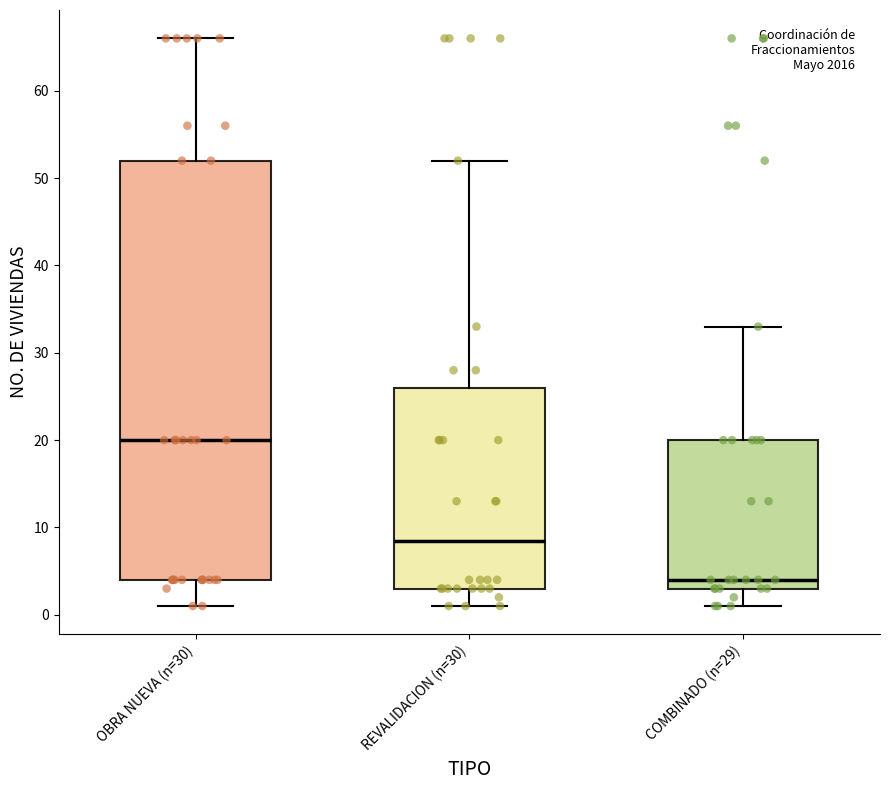

Where does the median line of the box for COMBINADO (n=29) sit on the y-axis? The values are not printed on the chart, so give them approximately, as read against the axis.

4